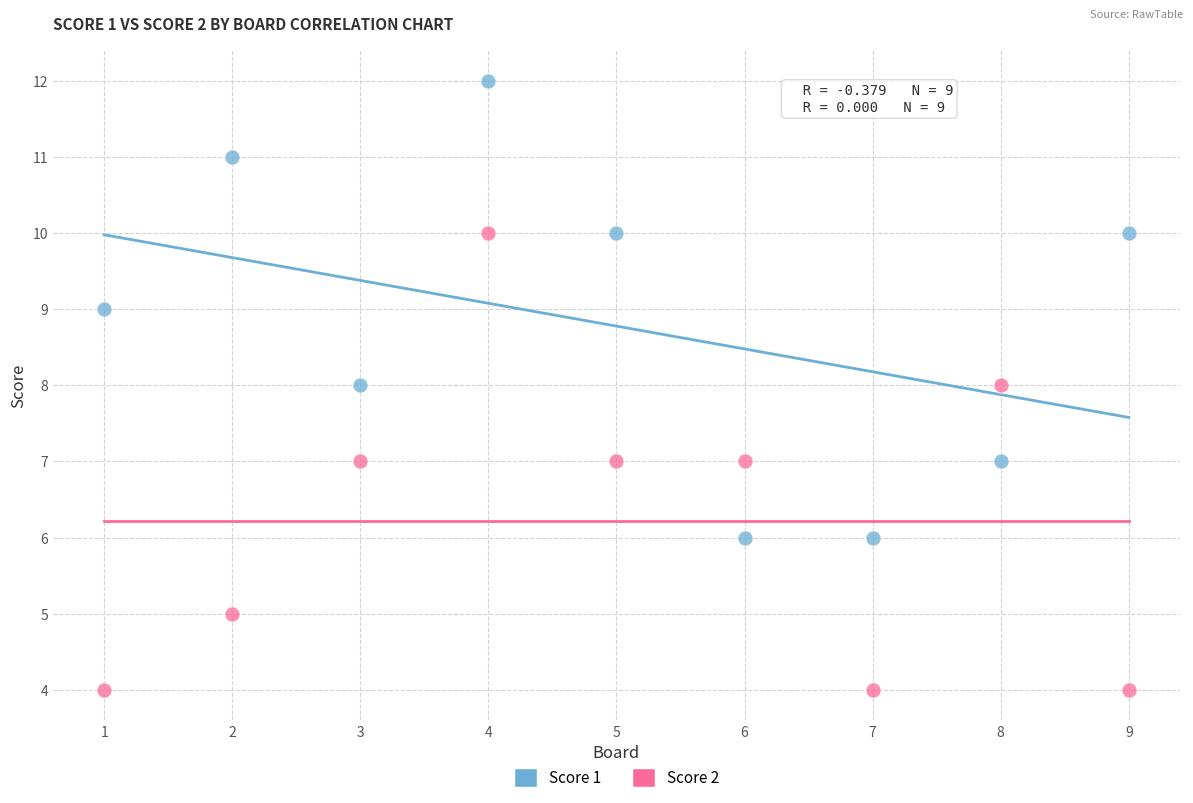

What is the X range (max minus min) for the scatter plot?

8